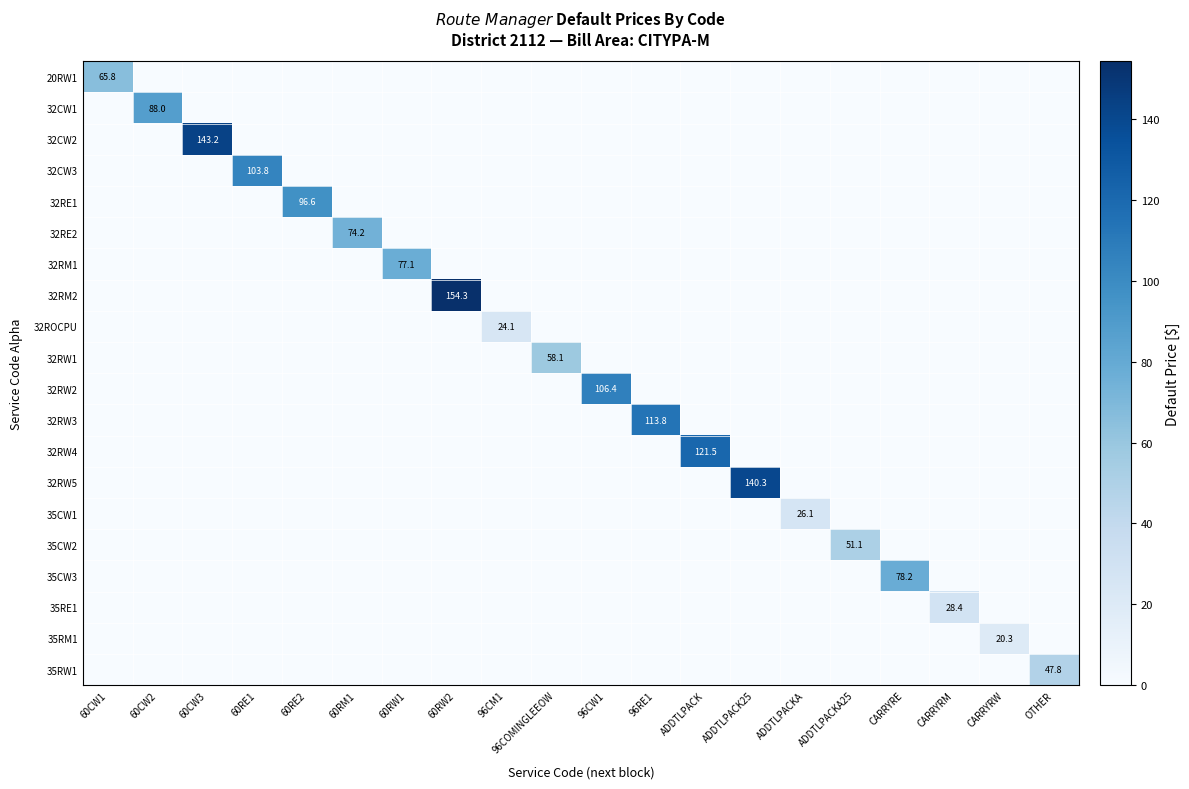

At how many categories does at least one series exceed 134?

3